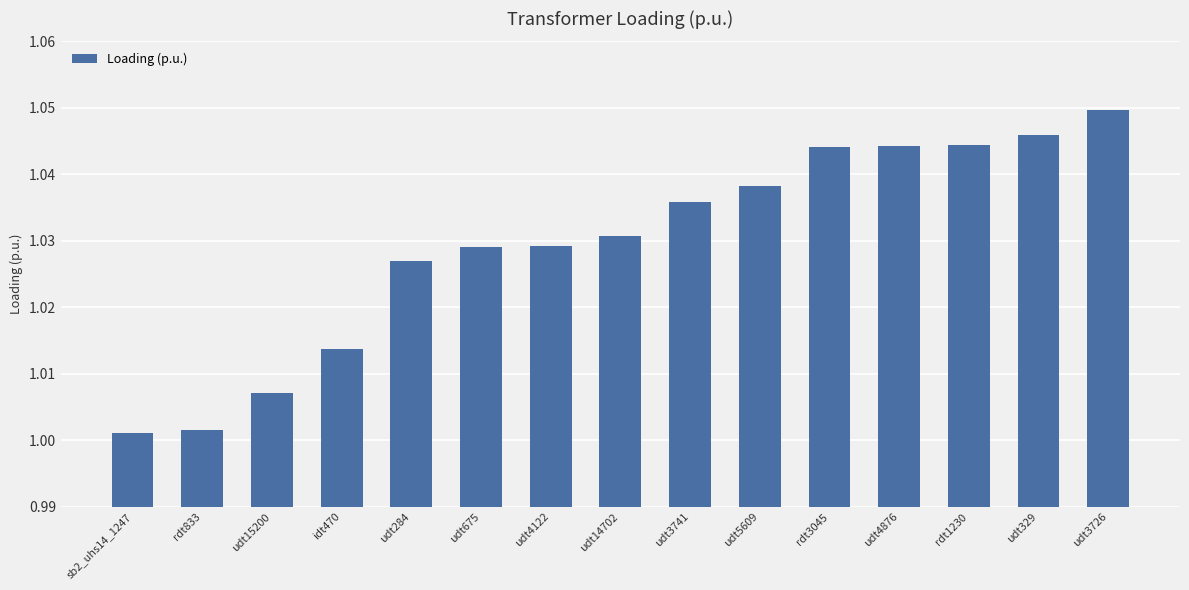

At which category does the chart reach its peak across all series?

udt3726